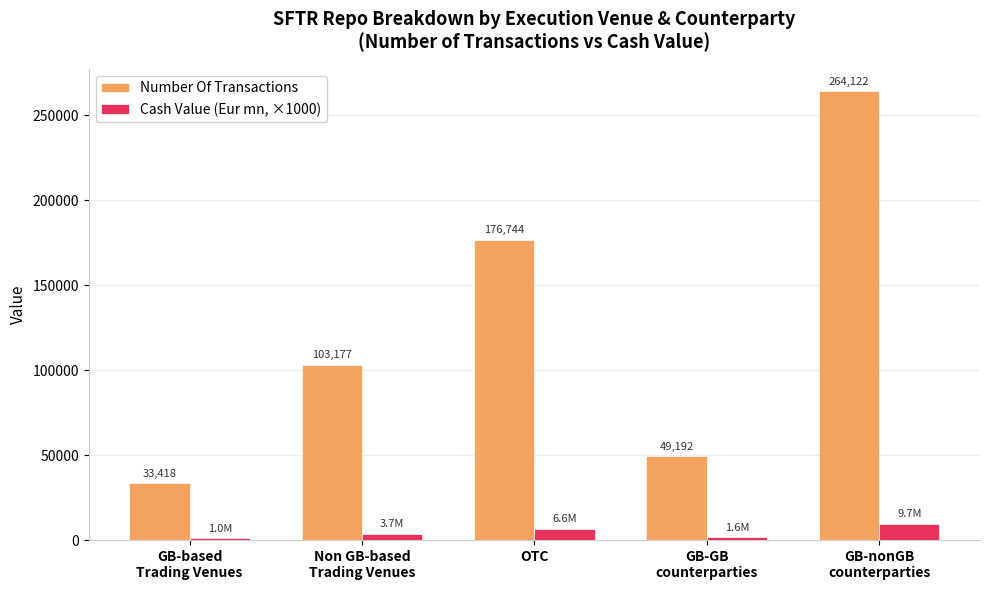

What is the sum of all Cash Value (Eur mn, ×1000) values?

22656.5